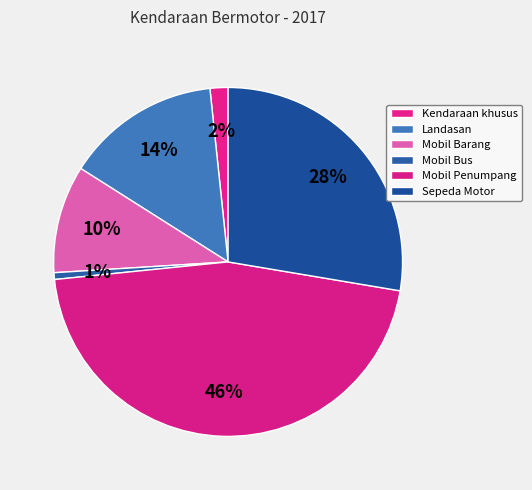

Count the number of slices in the pie.

6